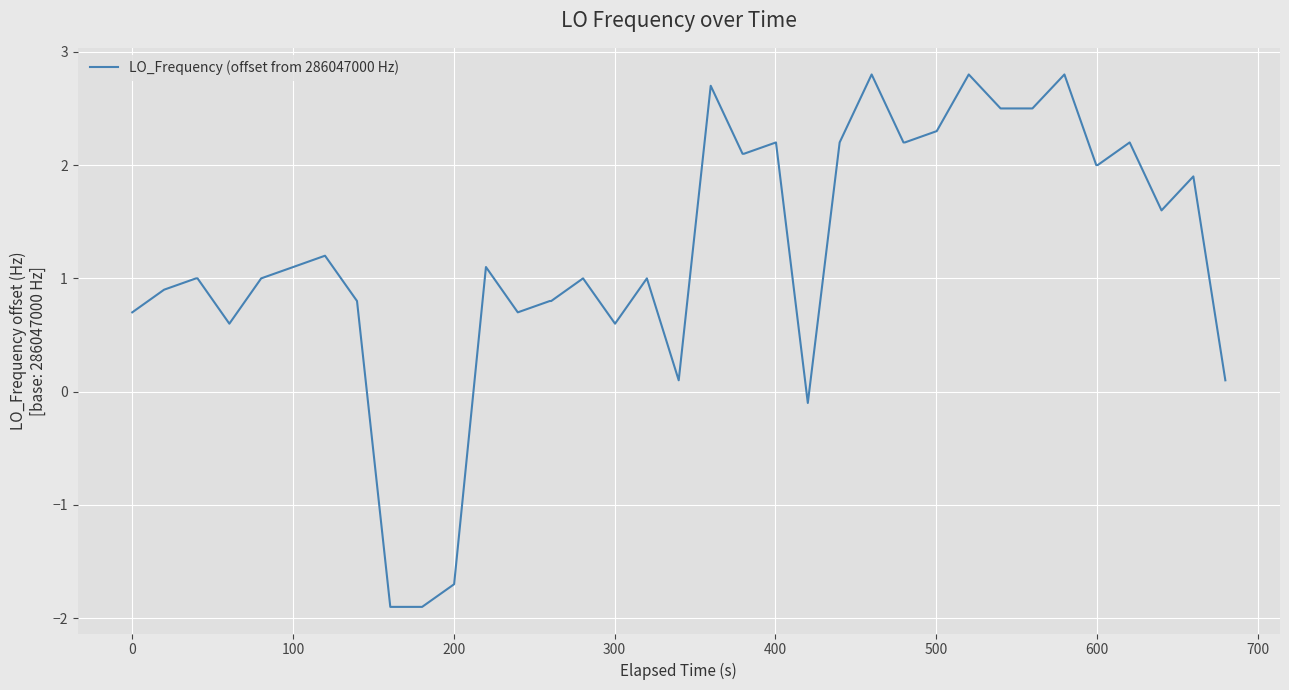

What is the smallest value displayed?

-1.9